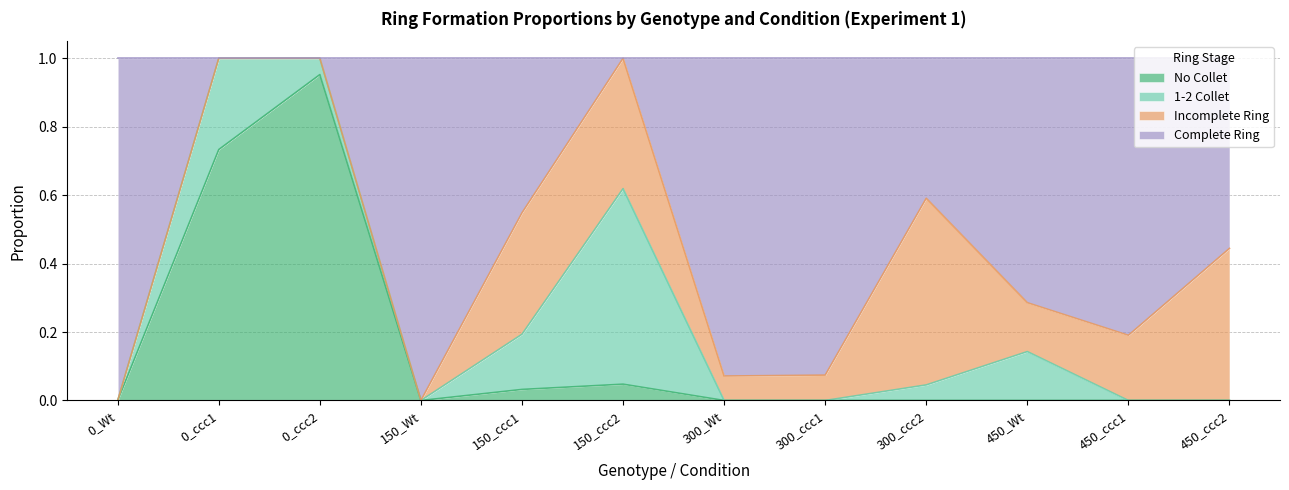

What is the difference between the Complete Ring values at 150_ccc1 and 450_ccc1?

0.4